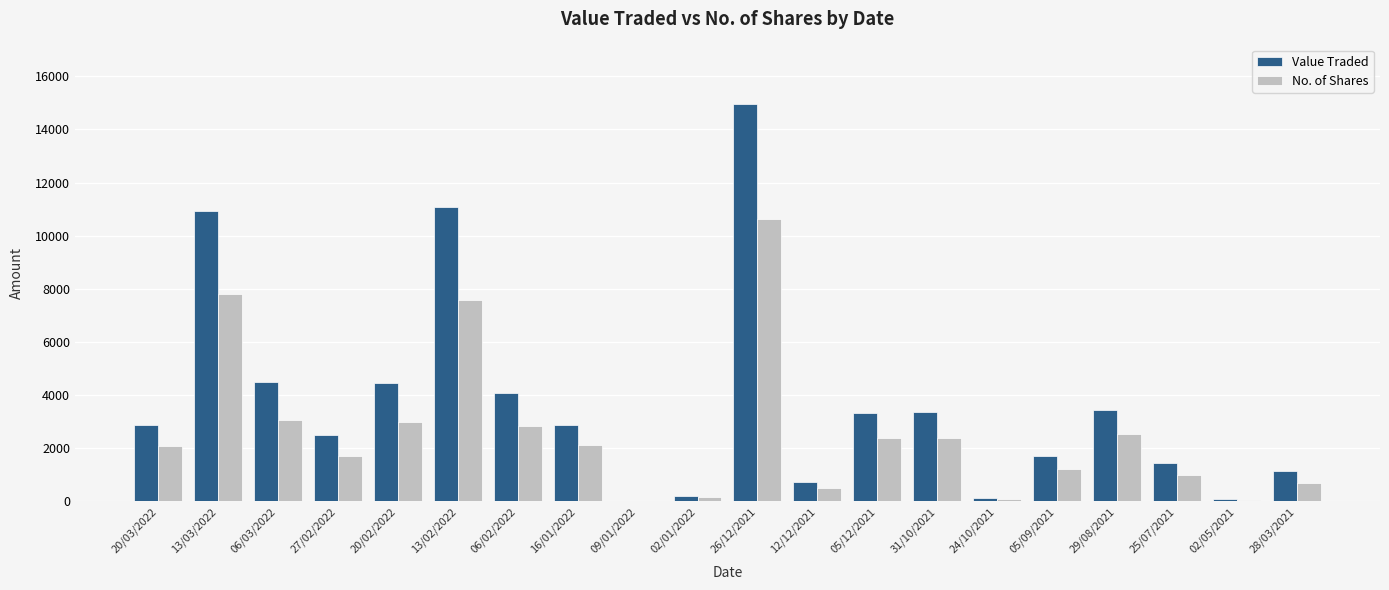

How many groups of bars are there?

20